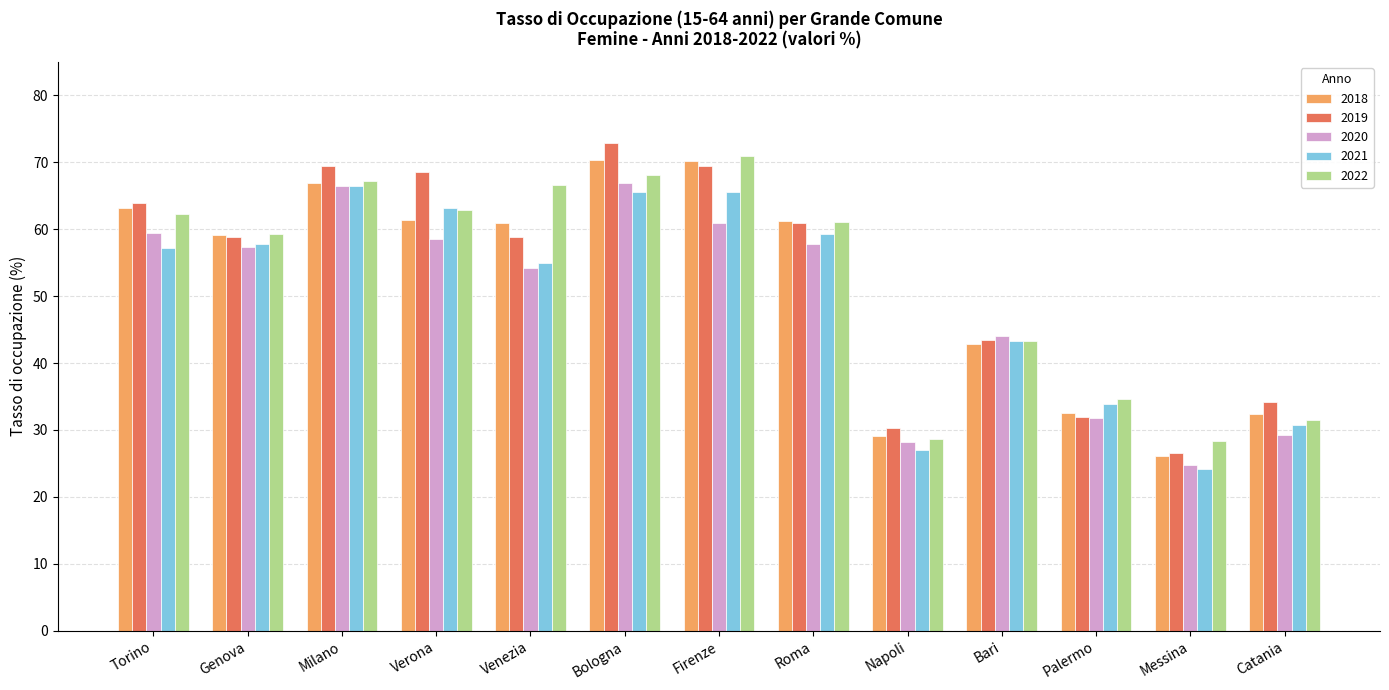

What is the sum of the 2021 values at Venezia and Palermo?

88.9